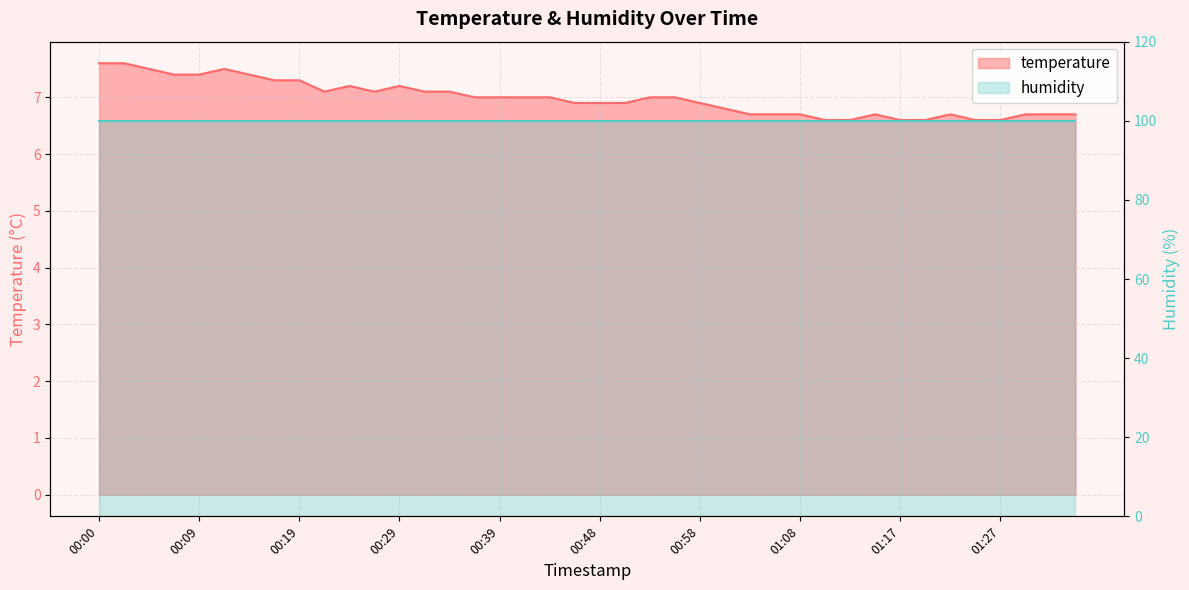

What position from the right is 01:05?

13